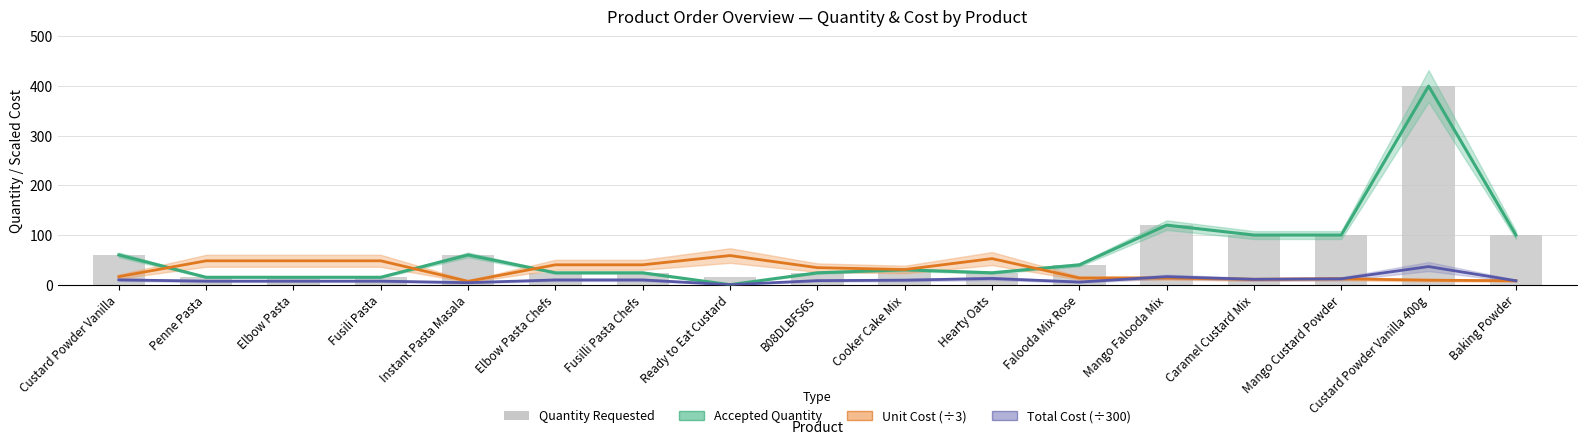

What is the greatest value displayed?

400.0